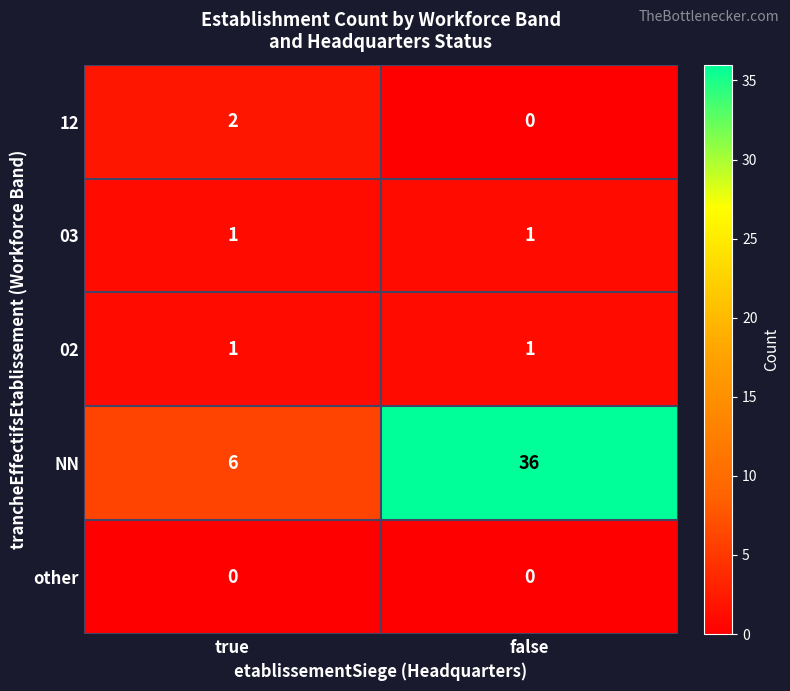

At which label does 12 reach its minimum?

false